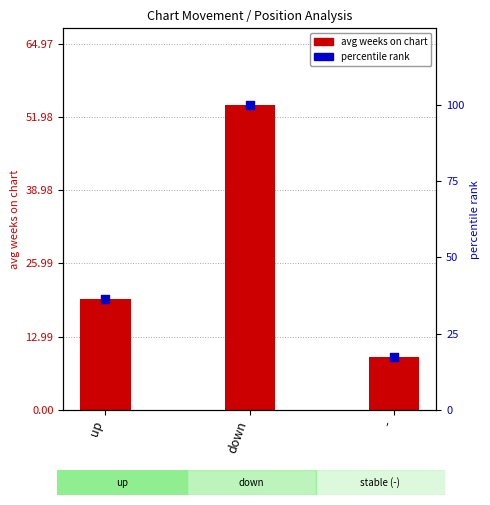

At how many categories does at least one series exceed 73?

1